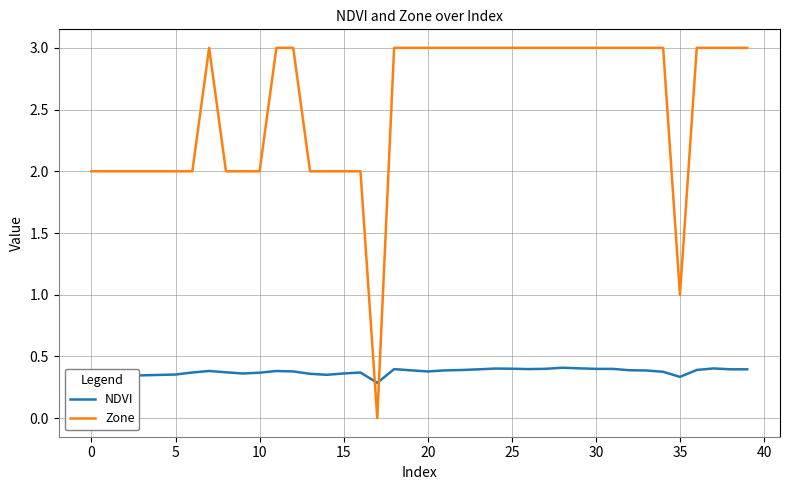

Which series has the largest range (max minus min)?

Zone